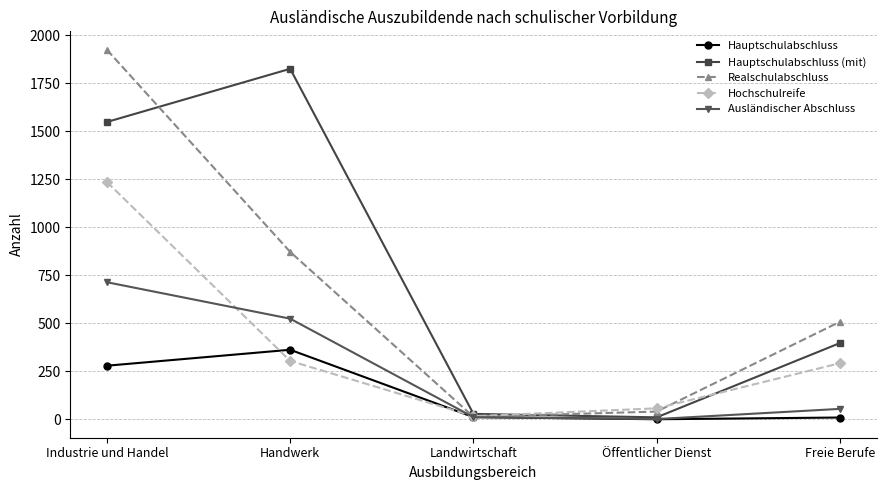

Which series has the widest spread of values?

Realschulabschluss